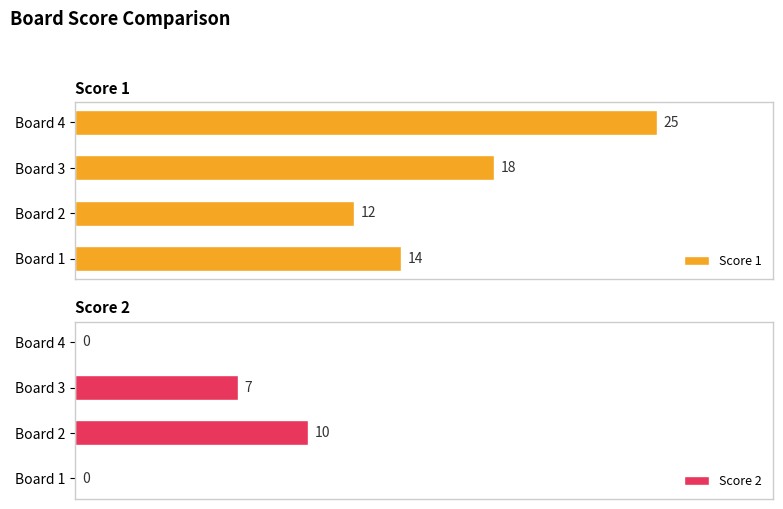

At which label is Score 1 closest to 18?

Board 3